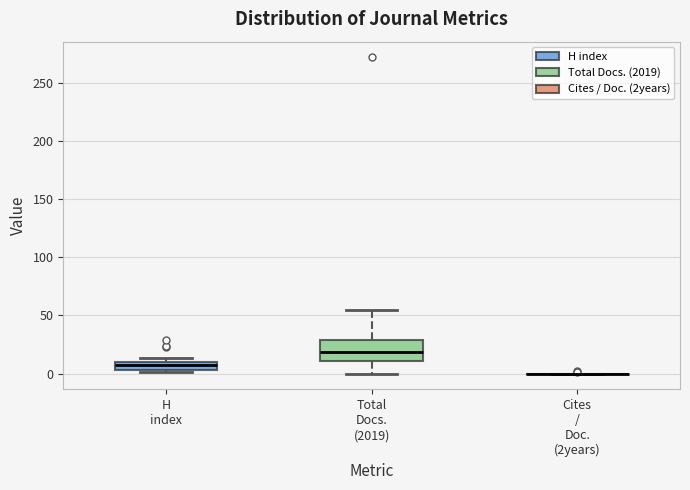

Comparing the boxes themselves (not the whiskers), which one is the tallest?

Total Docs. (2019)